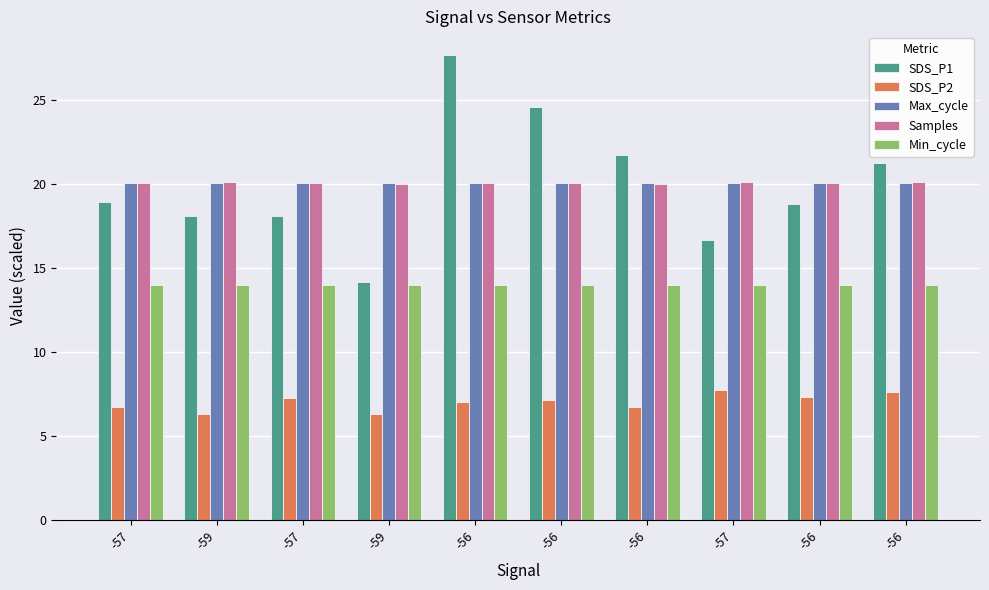

What is the maximum value for SDS_P2?

7.8